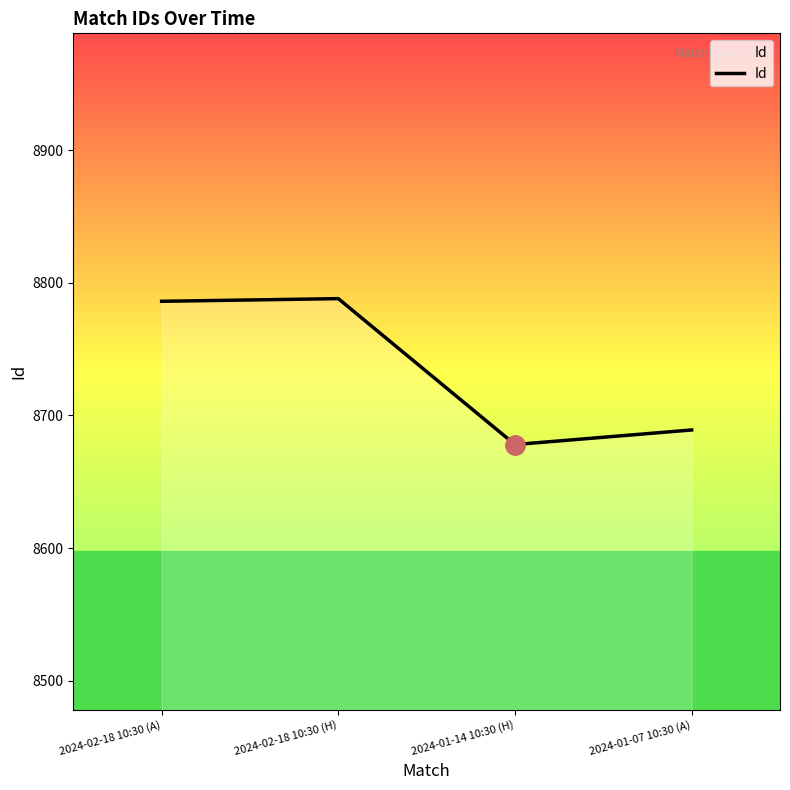

True or false: the data has more than 2 interior local peaks.

False